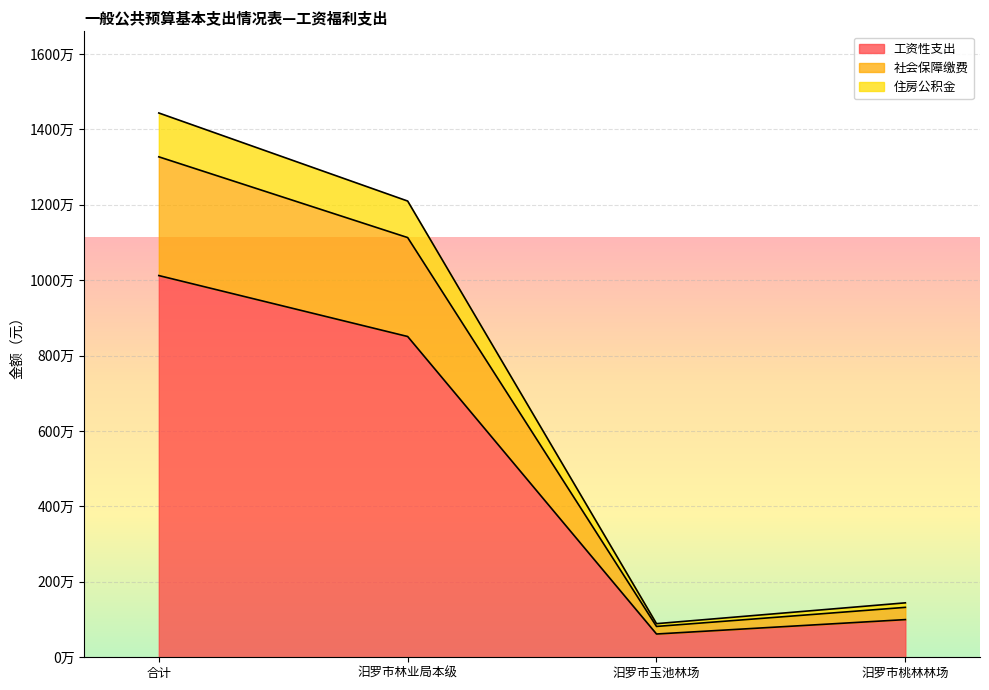

True or false: 住房公积金 and 社会保障缴费 intersect in this chart.

False